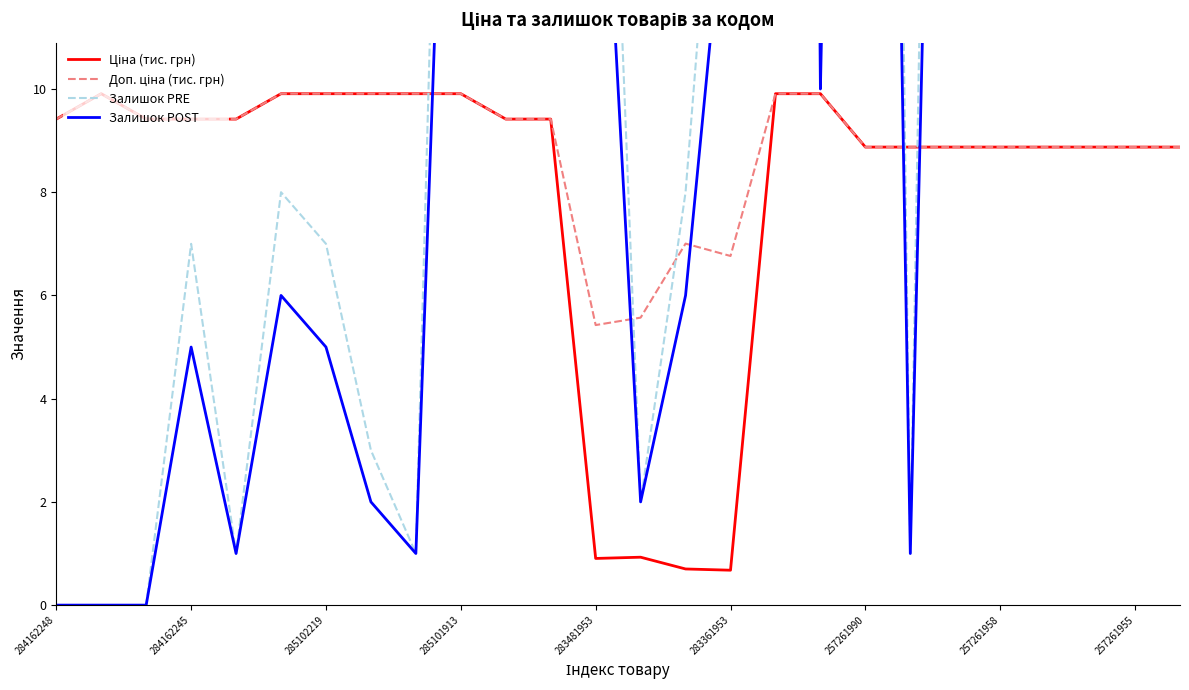

The Залишок PRE series shows 3.6 at 285102219. True or false?

False